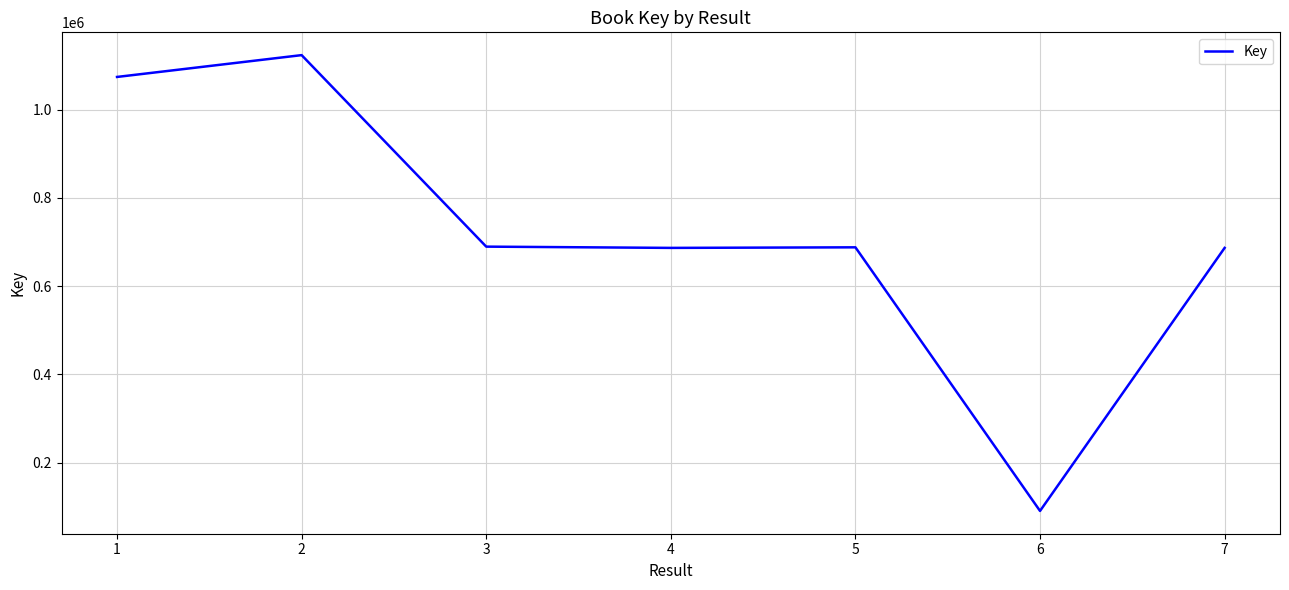

What is the difference between the maximum and minimum values?

1032875